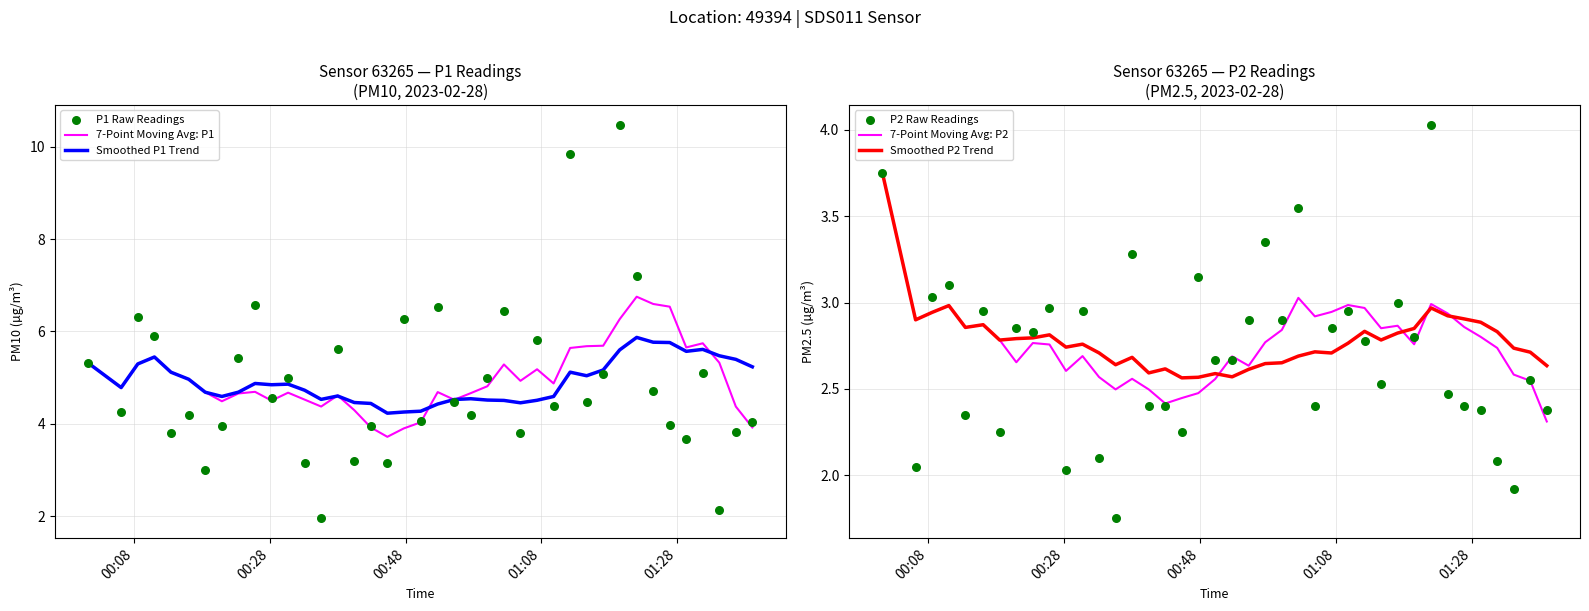

Is the value of 7-Point Moving Avg: P1 at 17 greater than the value of P1 Raw Readings at 37?

Yes